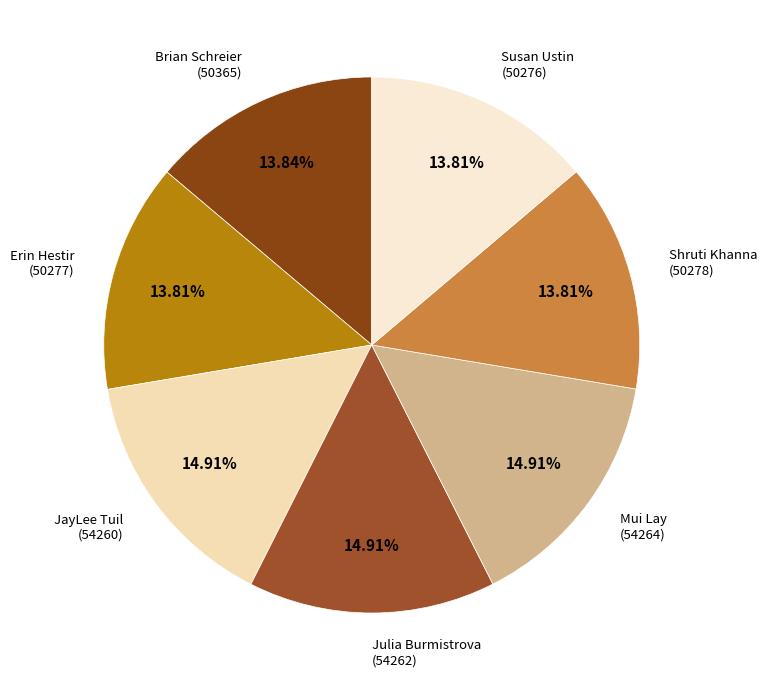

How many segments does this pie chart have?

7